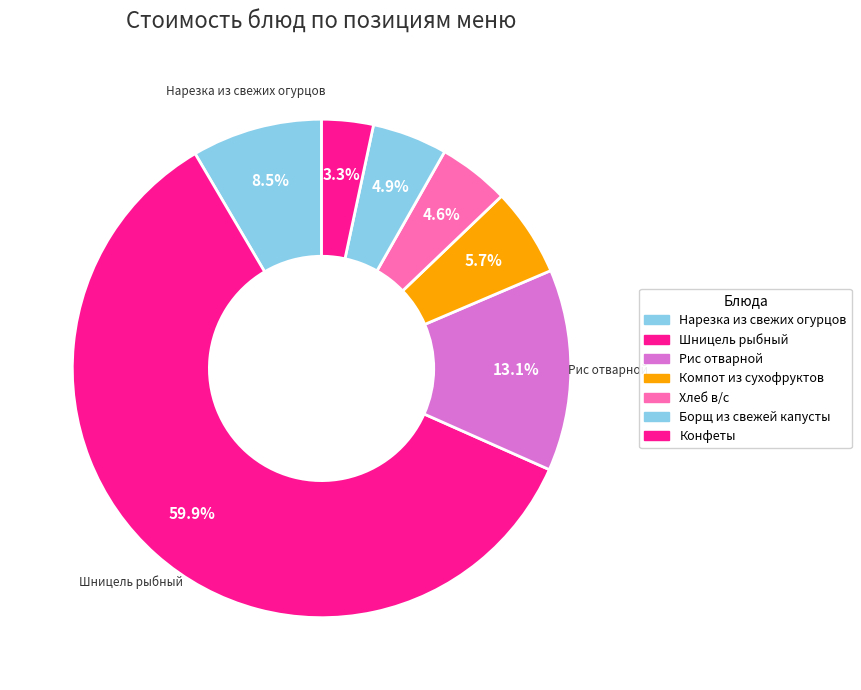

Count the number of slices in the pie.

7